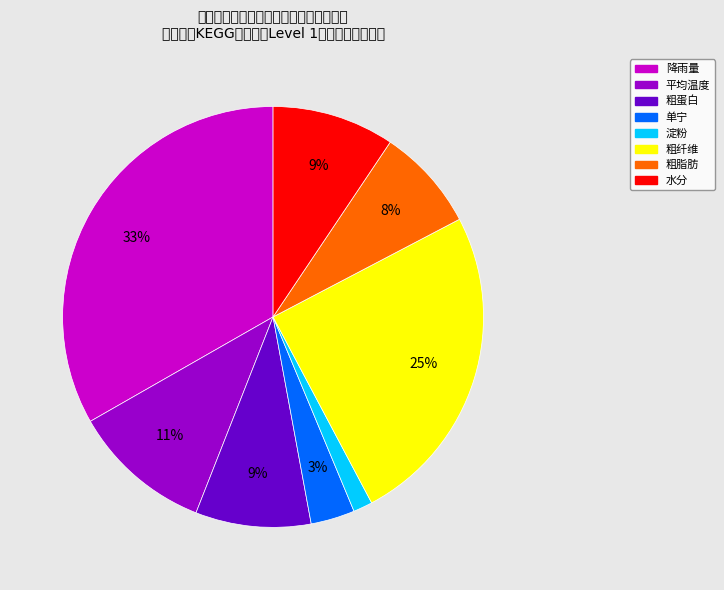

What is the smallest slice in the pie chart?

淀粉